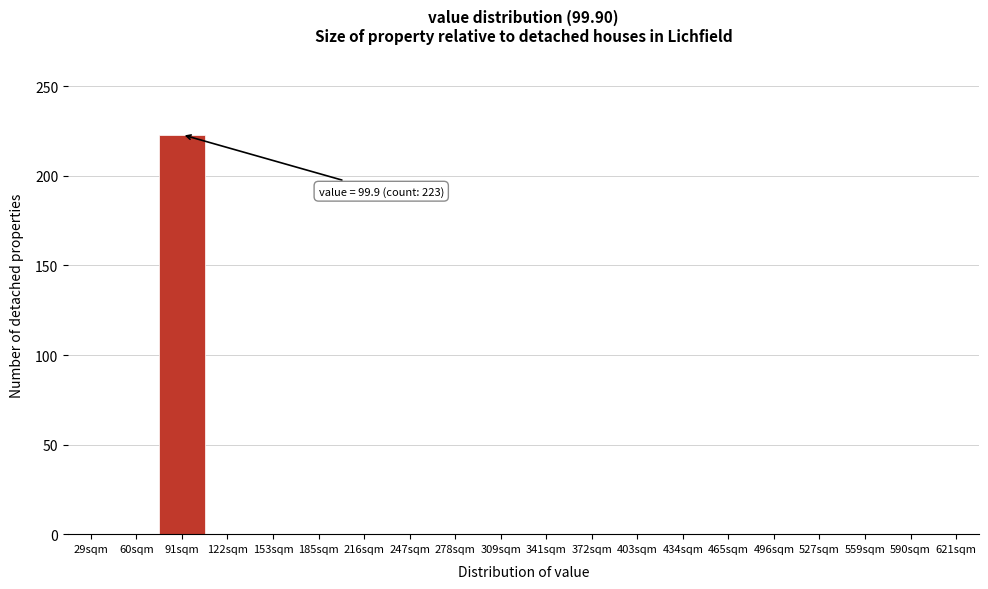

Reading left to right, what are all the values shown in this chart?

29sqm=0	60sqm=0	91sqm=223	122sqm=0	153sqm=0	185sqm=0	216sqm=0	247sqm=0	278sqm=0	309sqm=0	341sqm=0	372sqm=0	403sqm=0	434sqm=0	465sqm=0	496sqm=0	527sqm=0	559sqm=0	590sqm=0	621sqm=0